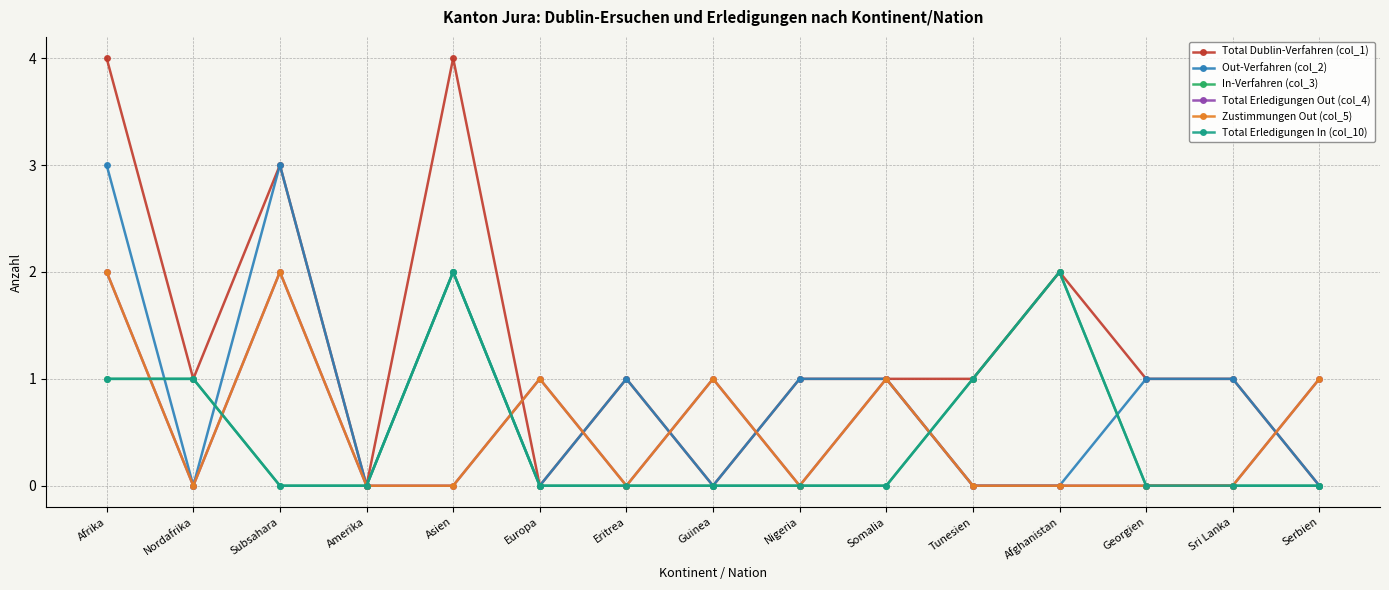

Is the value of Total Erledigungen Out (col_4) at Somalia greater than the value of In-Verfahren (col_3) at Sri Lanka?

Yes